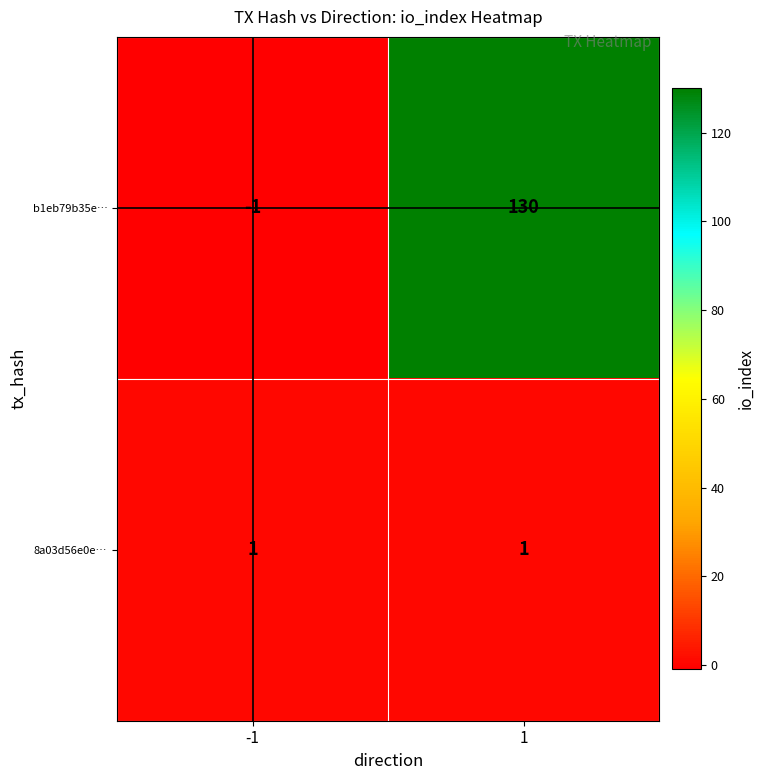

What is the sum of all b1eb79b35e… values?

129